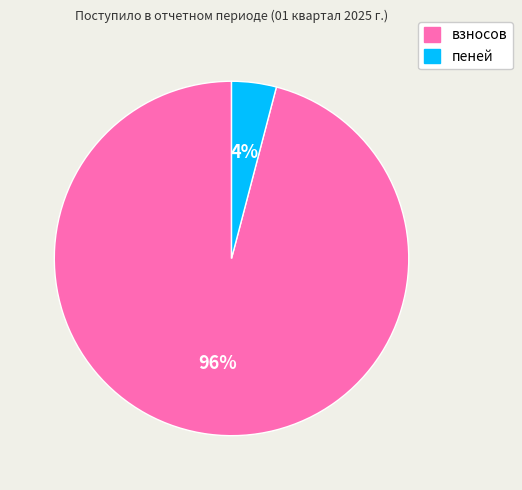

To the nearest percent, what is the difference between the взносов and пеней slice percentages?

92%